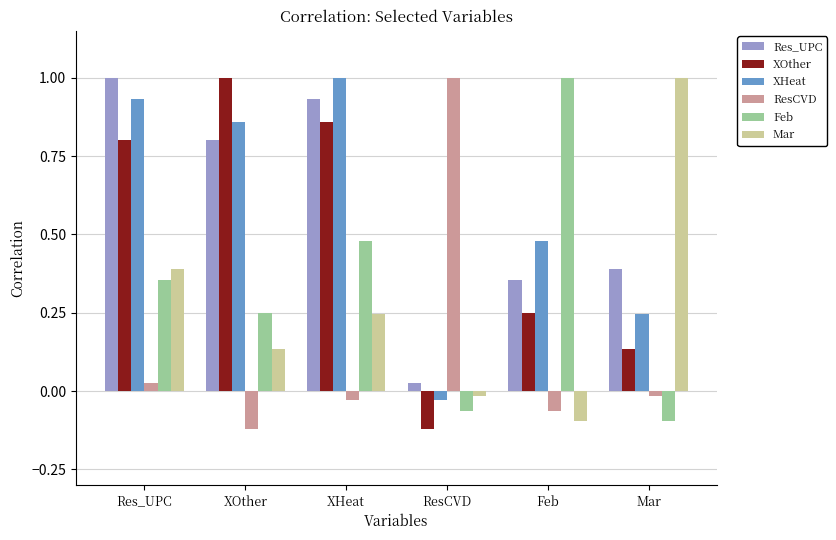

How many values in Feb are below zero?

2